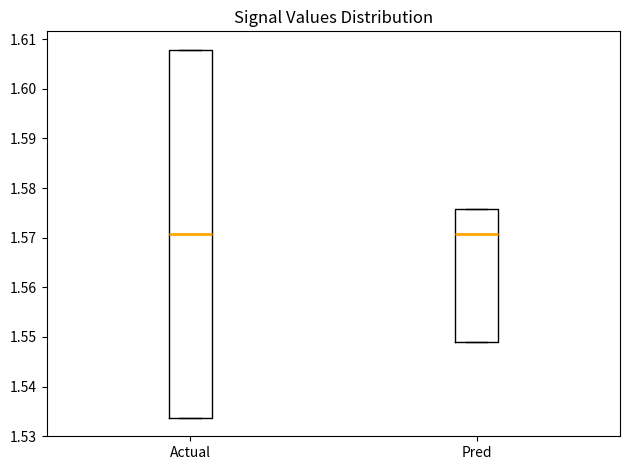

Reading left to right, read every box against the y-axis: the position of its median line, the range the box covers, and the ends of its whiskers. The values are not printed on the chart, so give them approximately, as read against the axis.

Actual: median 1.571, box 1.534 to 1.608, whiskers 1.534 to 1.608
Pred: median 1.571, box 1.549 to 1.576, whiskers 1.549 to 1.576